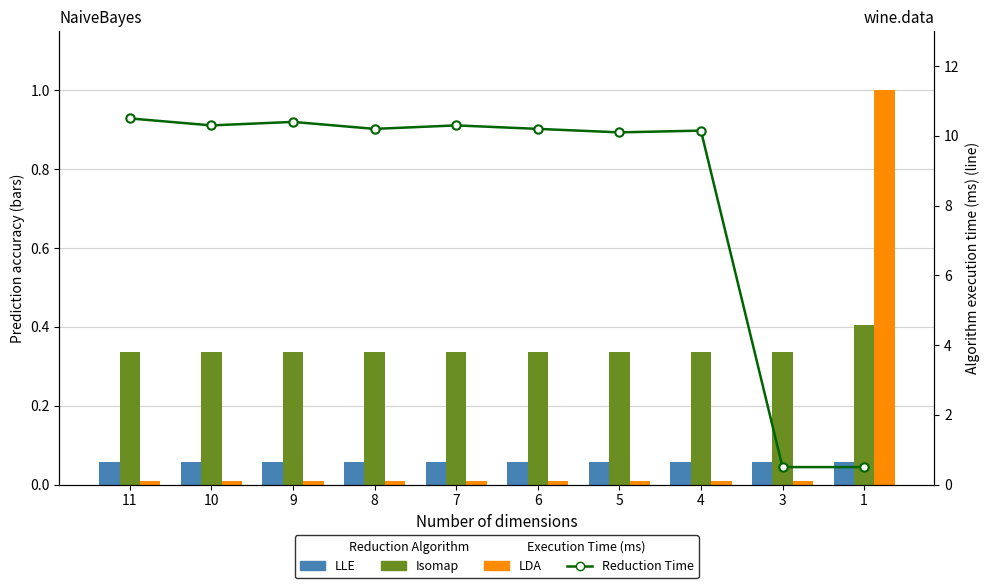

How many groups of bars are there?

10